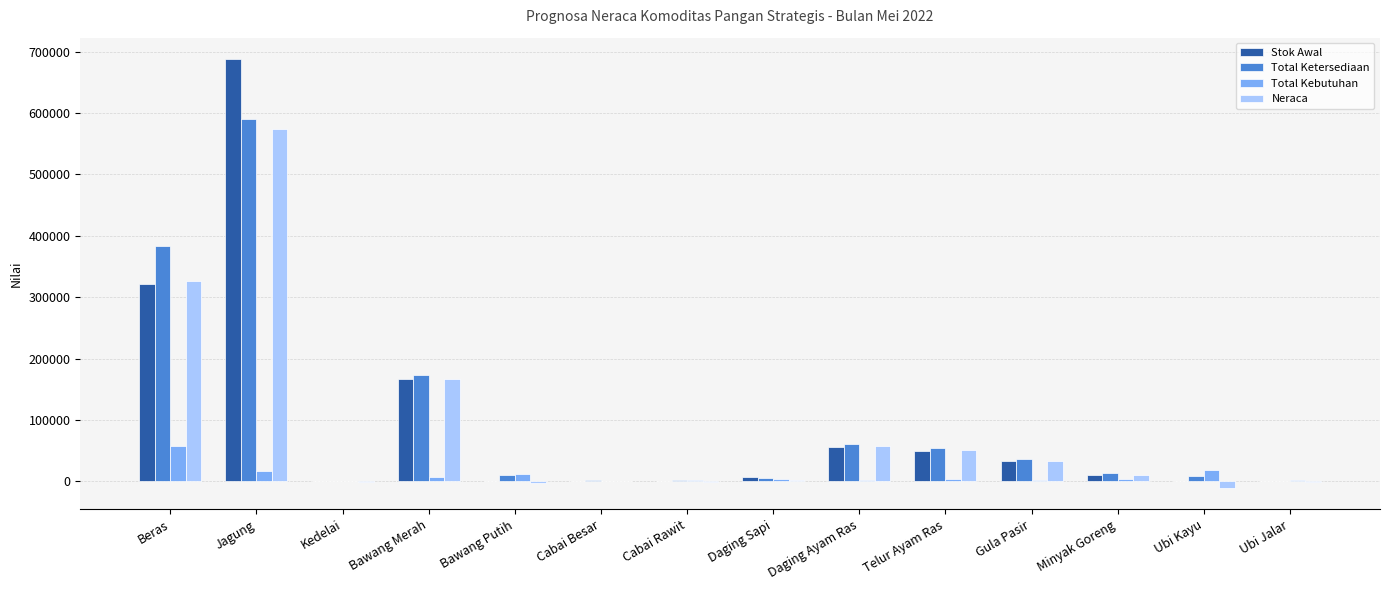

True or false: Stok Awal has a value of 0.0 at Cabai Rawit.

True